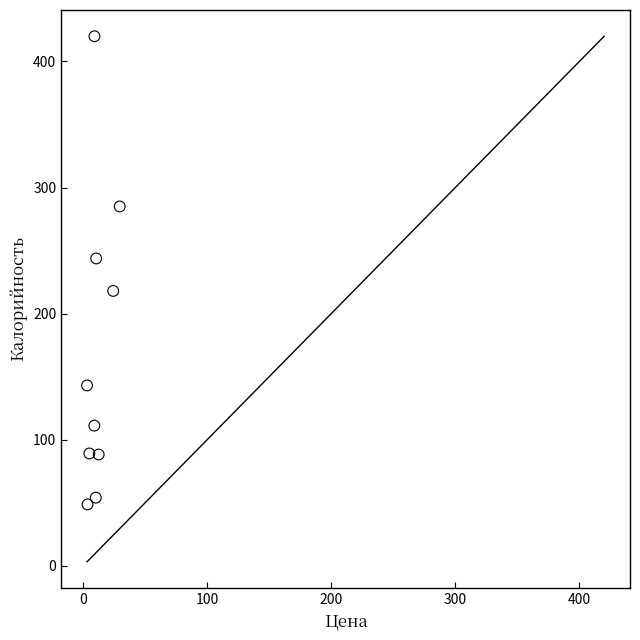

What Y value in the scatter plot is closest to 234?

243.8